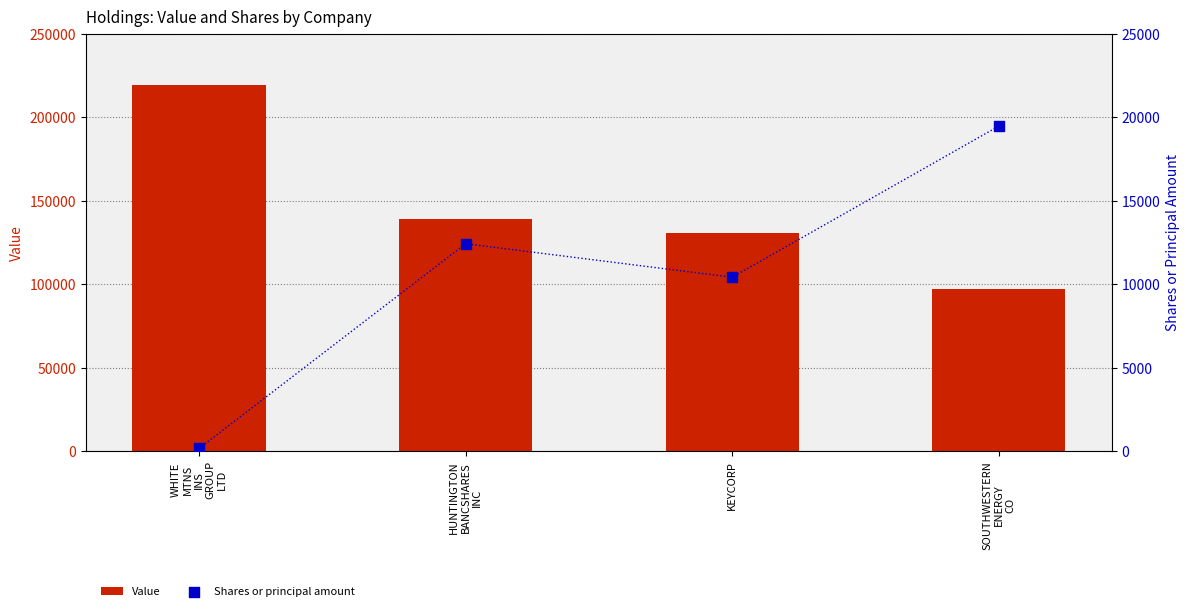

What is the total value across all series at WHITE
MTNS
INS
GROUP
LTD?

219180